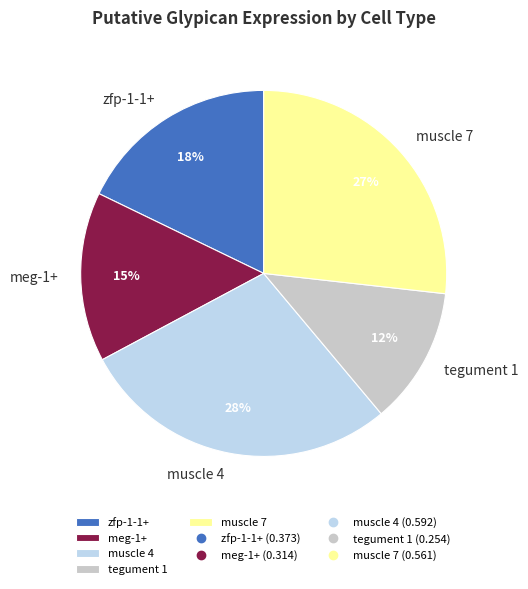

Do zfp-1-1+ and muscle 4 together represent more than half of the pie?

No